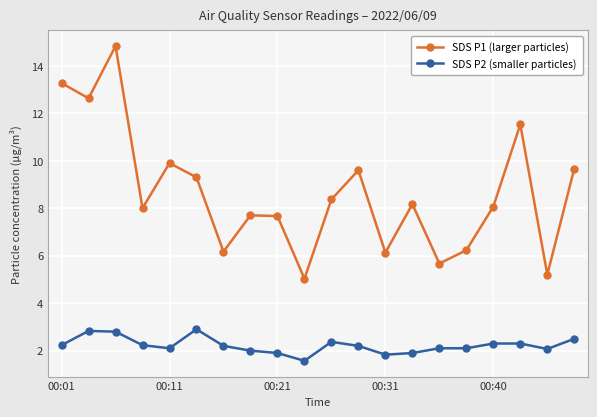

How many lines are shown in the chart?

2